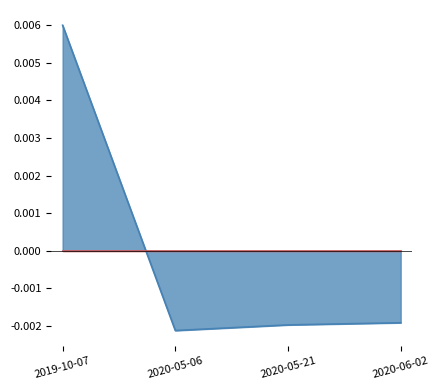

At which category does the chart reach its minimum across all series?

2020-05-06